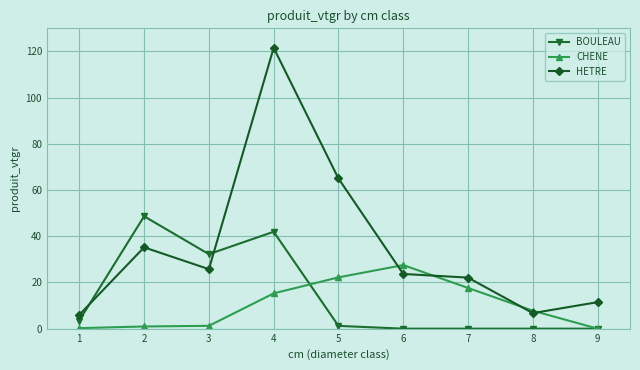

Is the value of HETRE at 2 greater than the value of BOULEAU at 5?

Yes